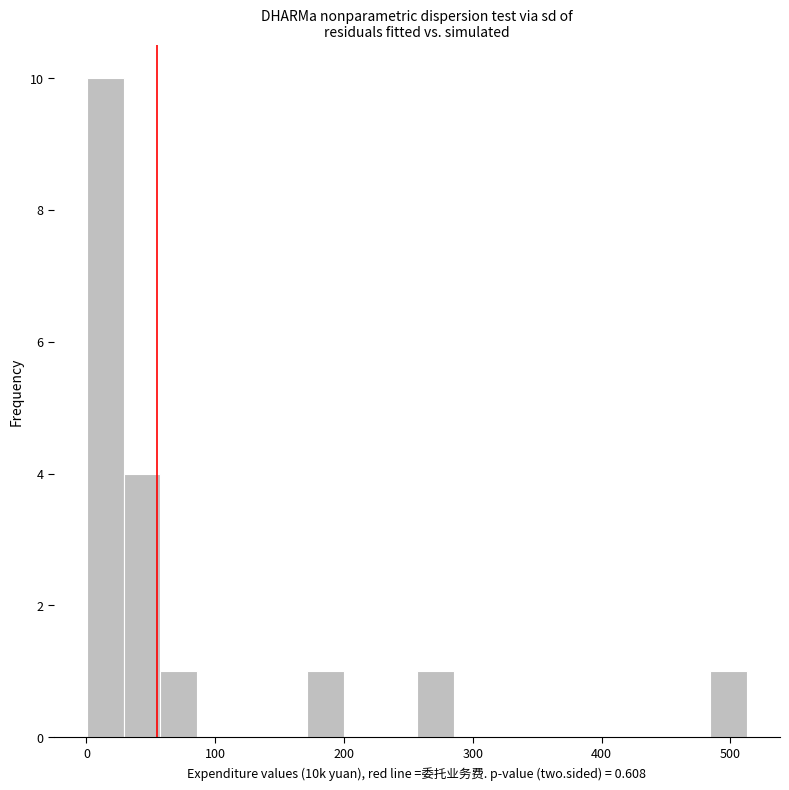

Read against the x-axis, roughly where is the centre of the tallest bar?

10